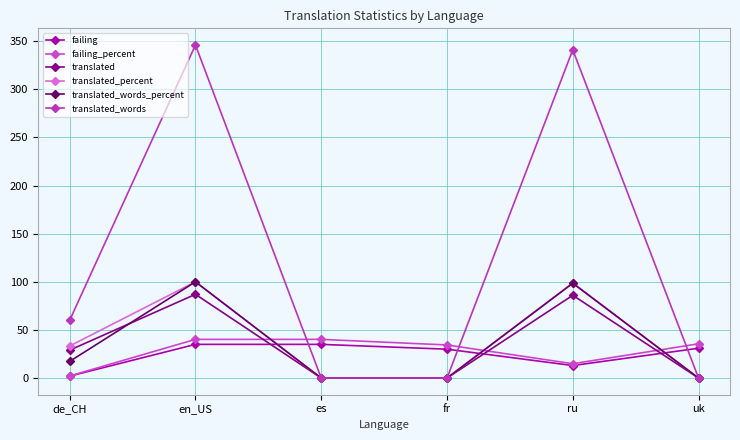

How many values in the failing_percent series exceed 35?

3